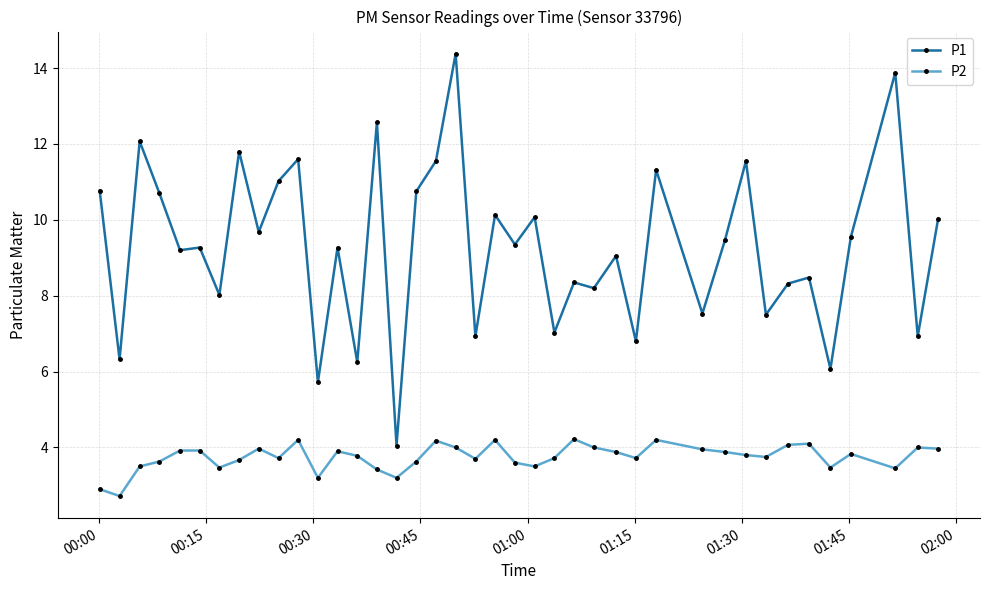

What is the maximum value for P1?

14.4